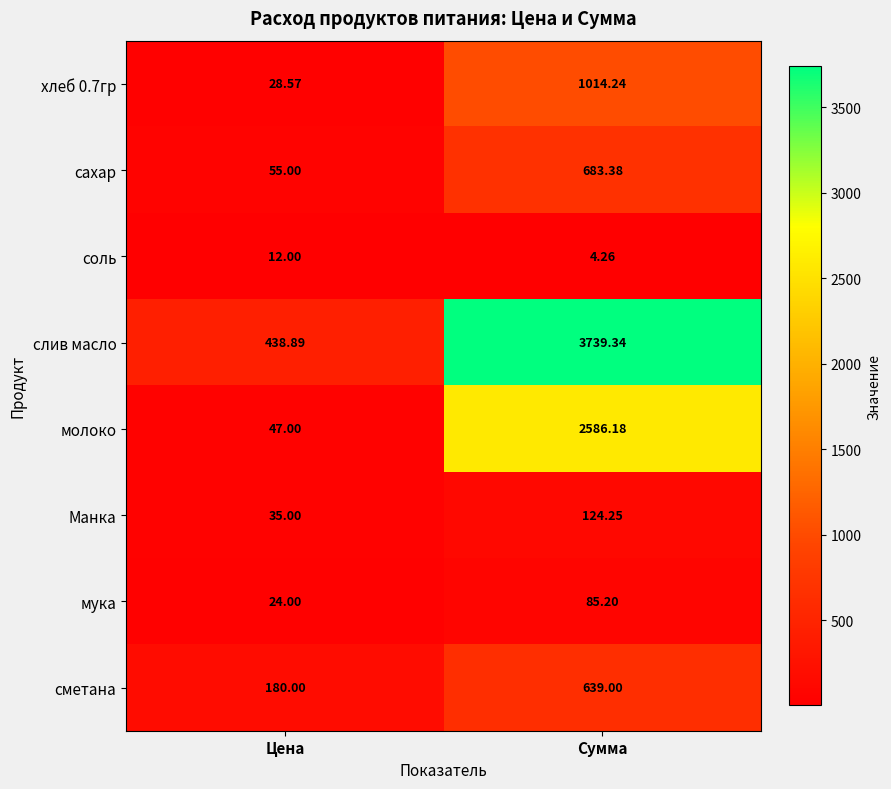

Which label corresponds to the largest value in the chart?

Сумма